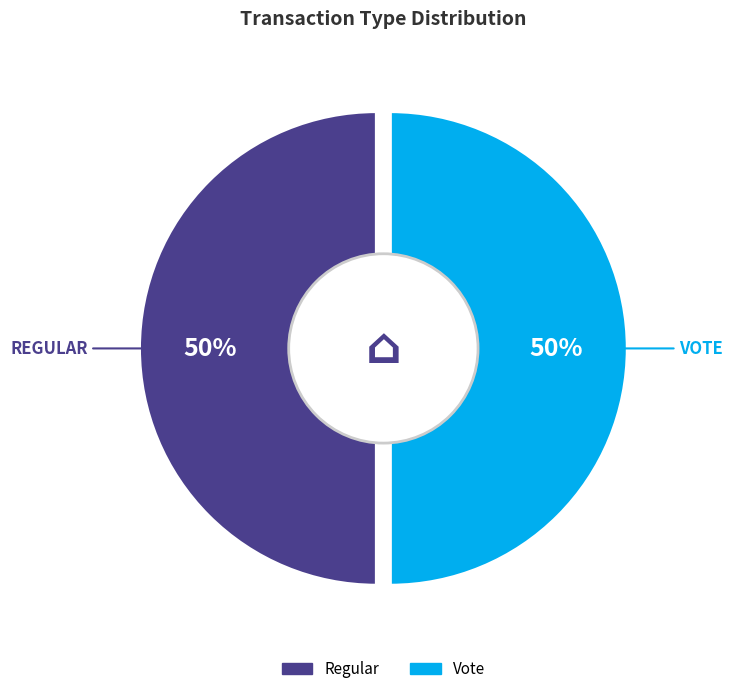

Is it true that Regular (io_index=0) is 6% of the pie?

False